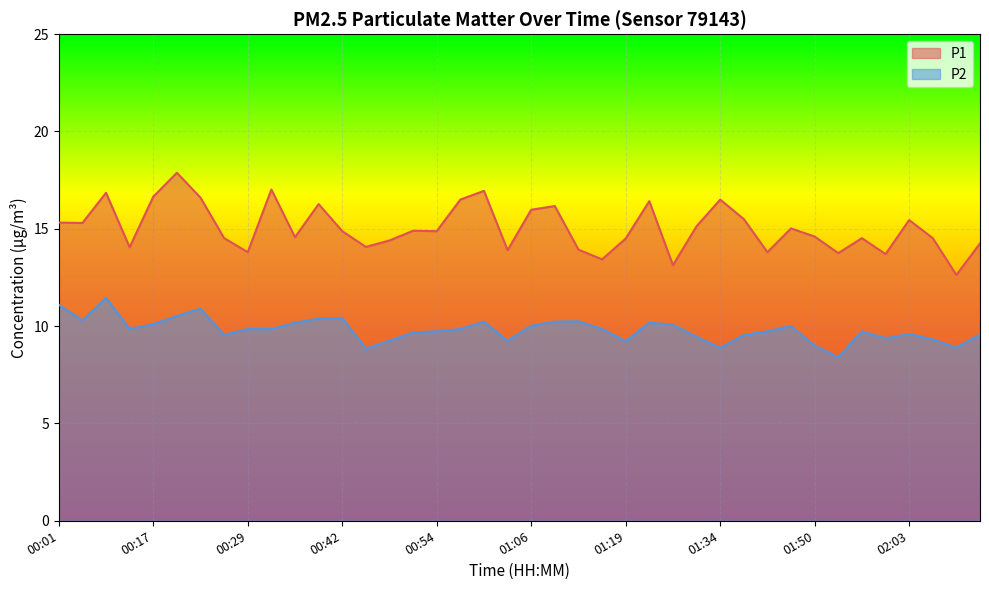

At 00:08, list the series in order from largest to smallest.

P1, P2